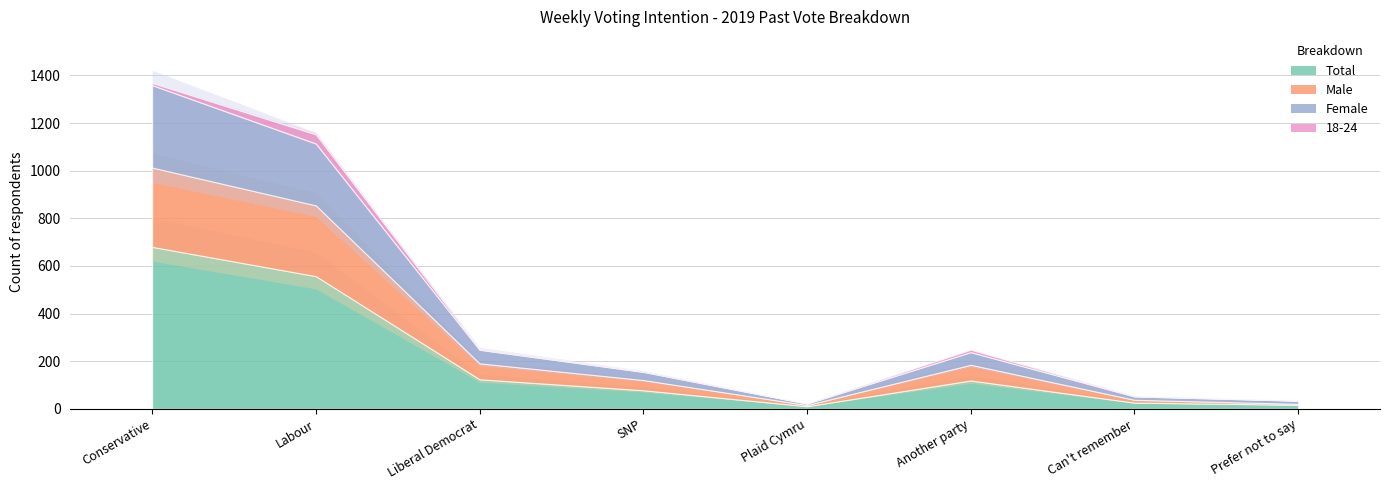

The value of Female at SNP is 14. True or false?

False